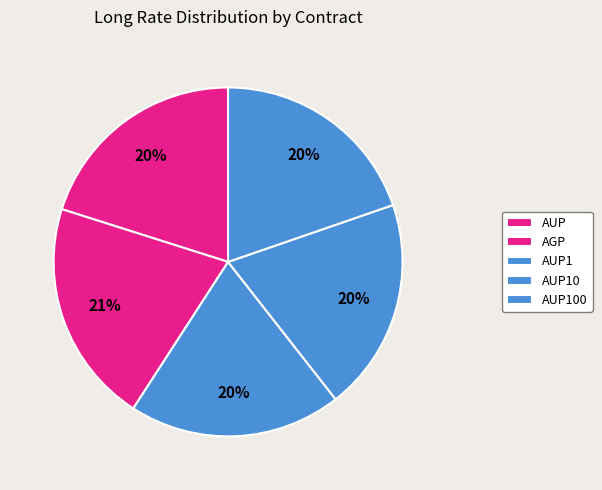

How many segments does this pie chart have?

5